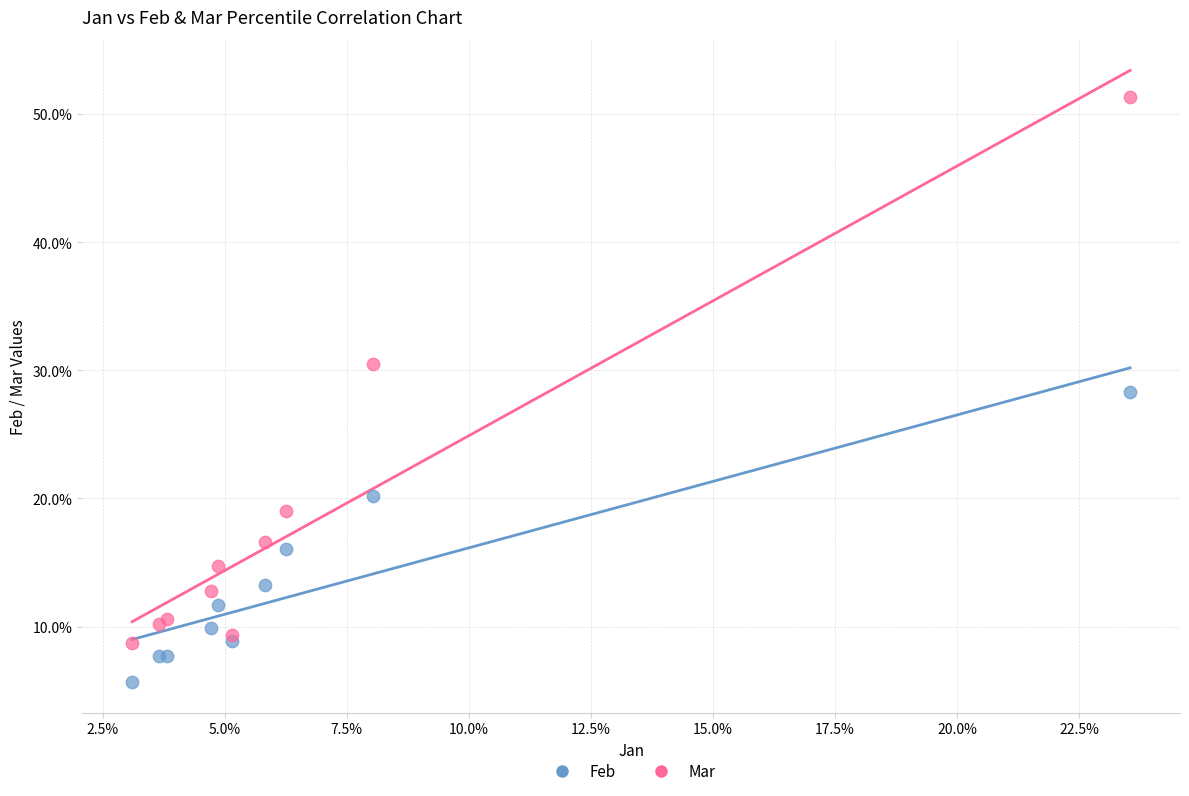

What are all the series names shown in the legend?

Feb, Mar